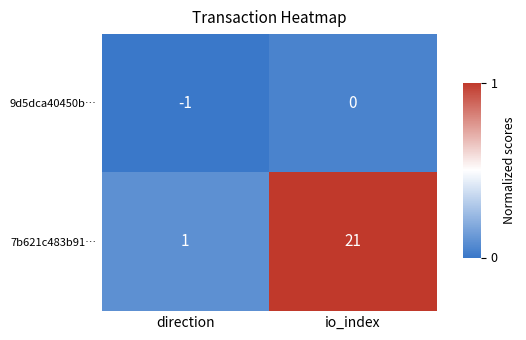

How many series are shown in this chart?

2